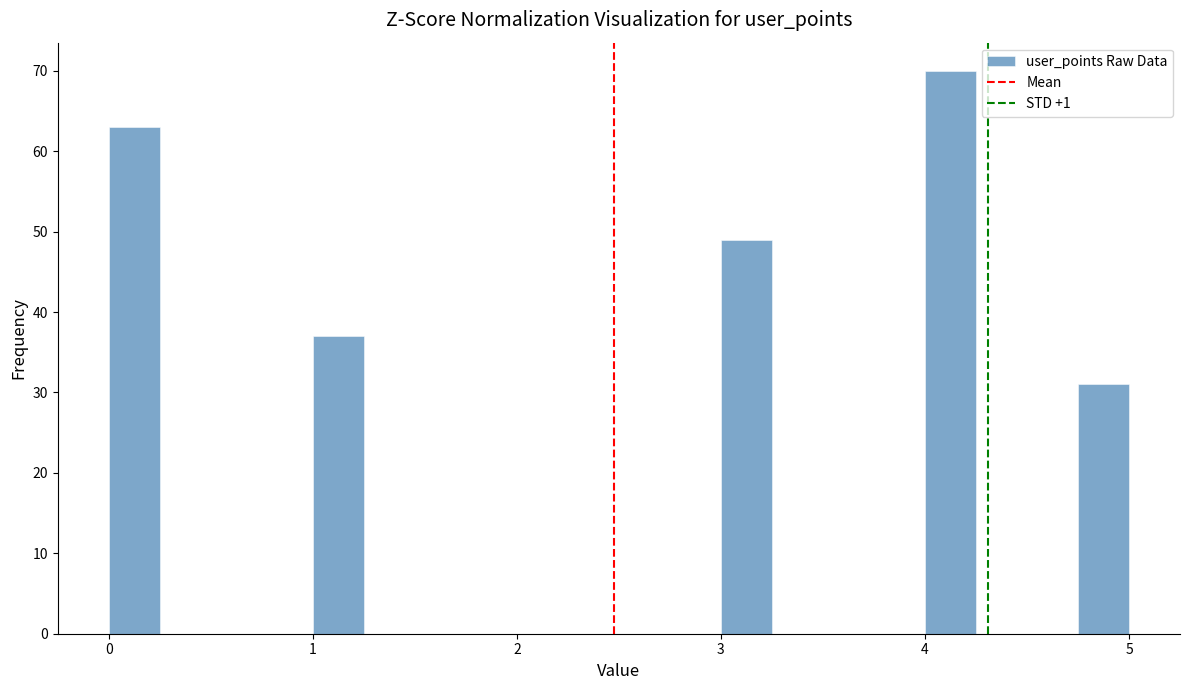

Read against the x-axis, roughly where is the centre of the tallest bar?

4.1